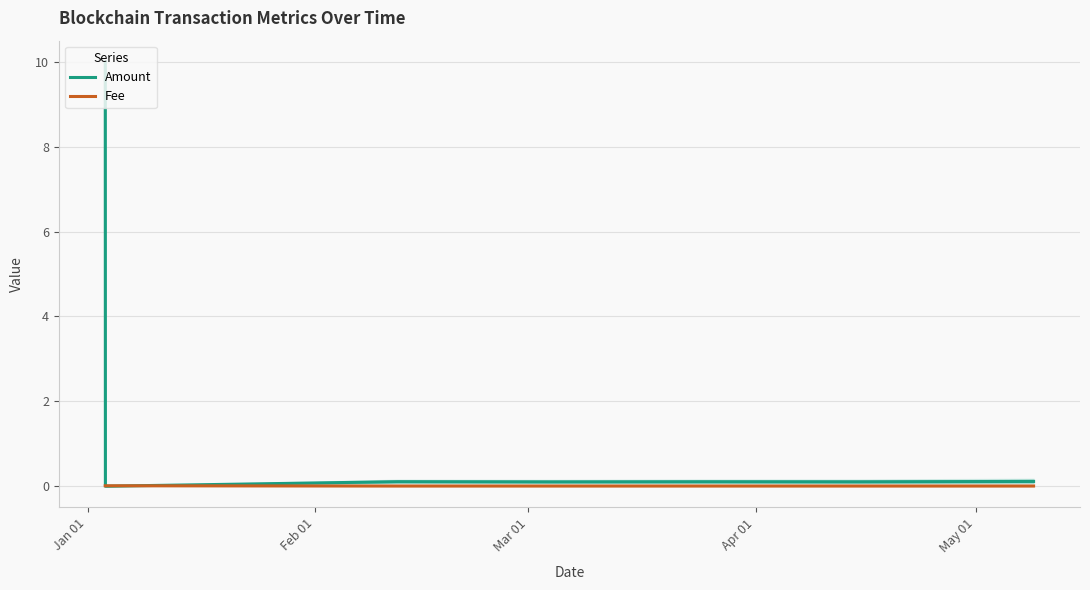

True or false: Amount and Fee intersect in this chart.

True